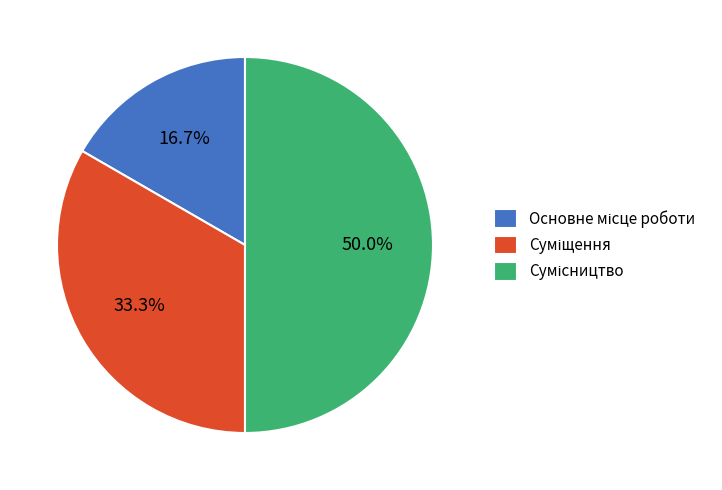

How many slices are in this pie chart?

3